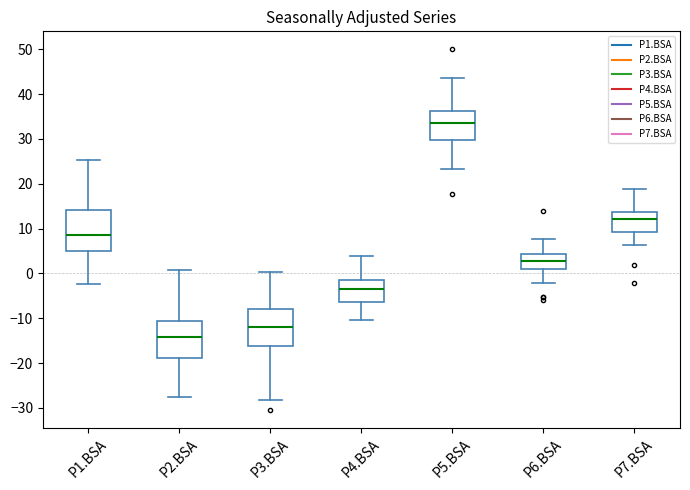

Where is the lower edge of the box for P3.BSA on the y-axis? The values are not printed on the chart, so give them approximately, as read against the axis.

-16